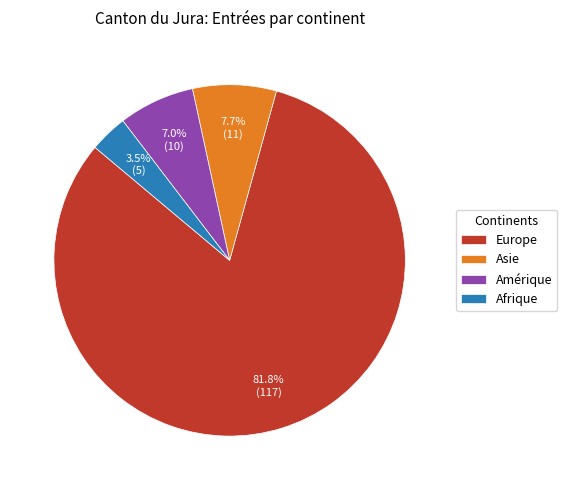

What is the largest slice in the pie chart?

Europe